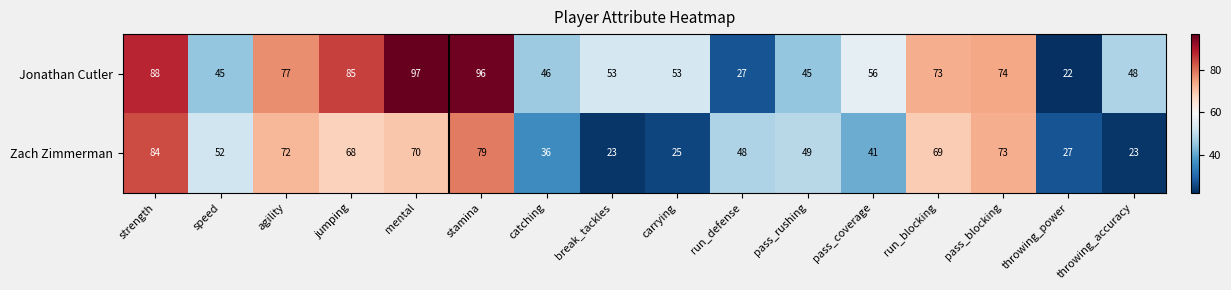

What is the maximum value for Jonathan Cutler?

97